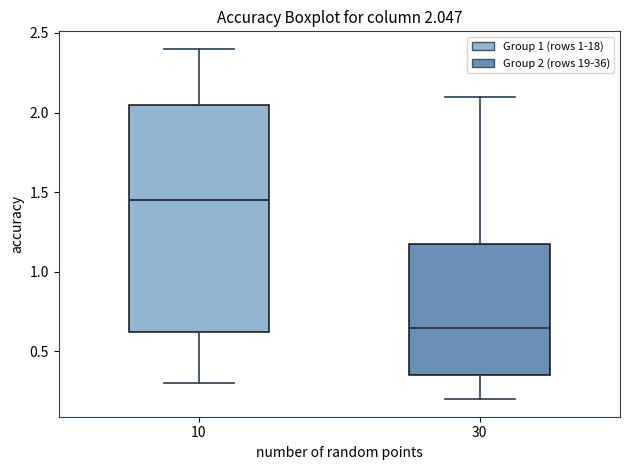

Which box is the tallest, from its lower edge to its upper edge?

10